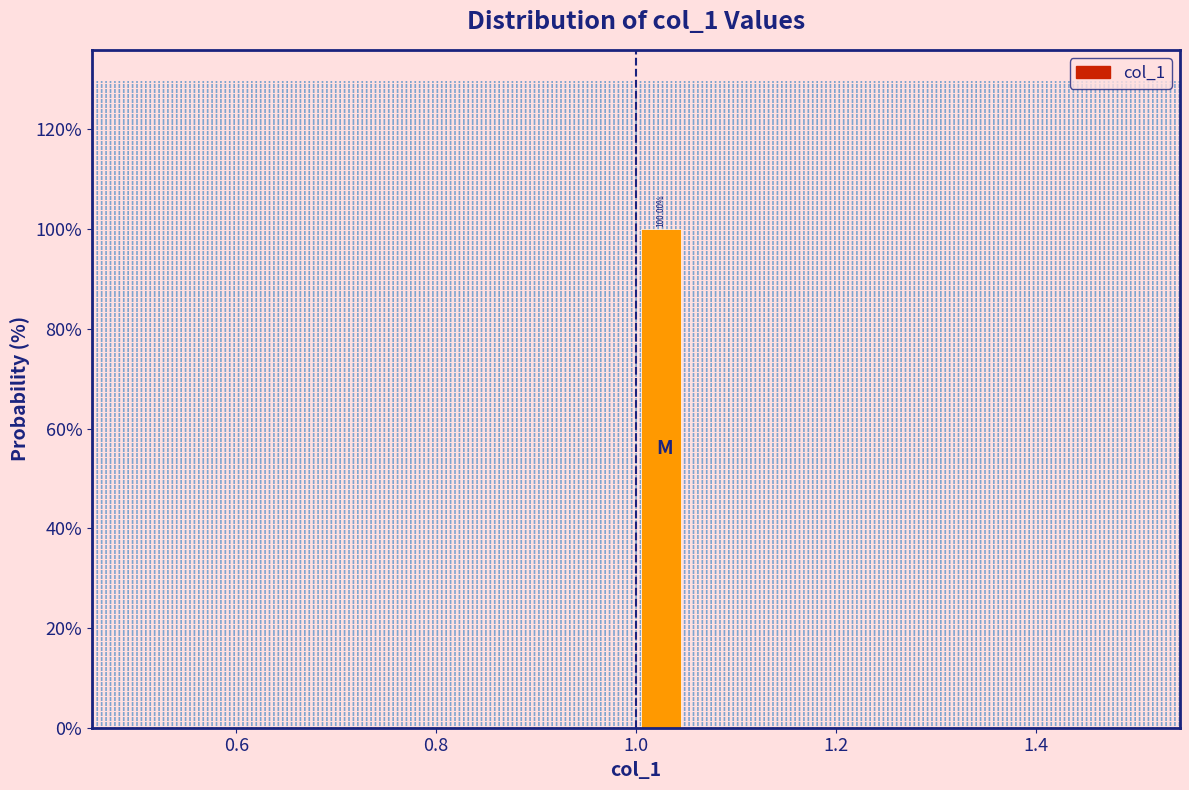

Around what value on the x-axis is the tallest bar? Give the approximate position of its centre, as read against the axis.

1.02